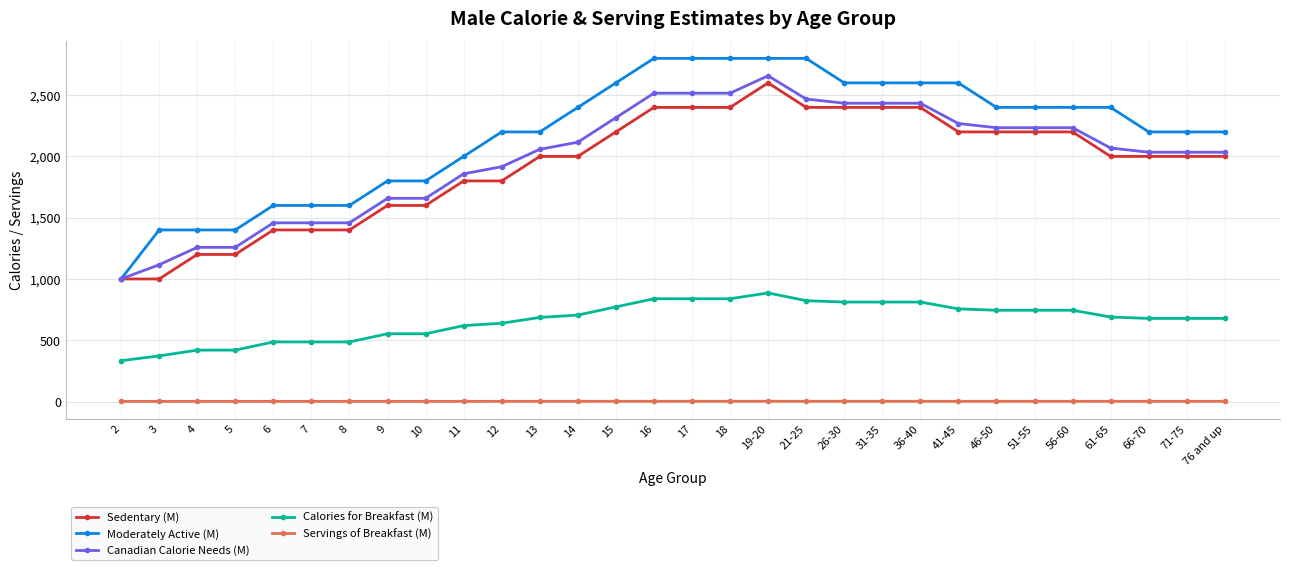

Is the value of Canadian Calorie Needs (M) at 7 greater than the value of Moderately Active (M) at 61-65?

No